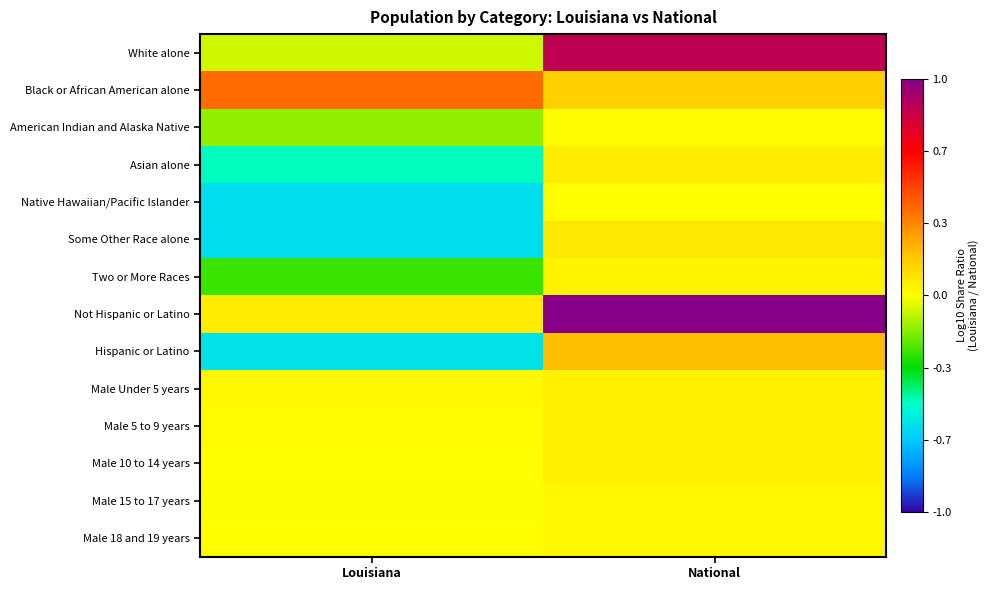

Rank the series at Louisiana from highest to lowest value.

Black or African American alone, Not Hispanic or Latino, Male Under 5 years, Male 5 to 9 years, Male 10 to 14 years, Male 18 and 19 years, Male 15 to 17 years, White alone, American Indian and Alaska Native, Two or More Races, Asian alone, Hispanic or Latino, Native Hawaiian/Pacific Islander, Some Other Race alone